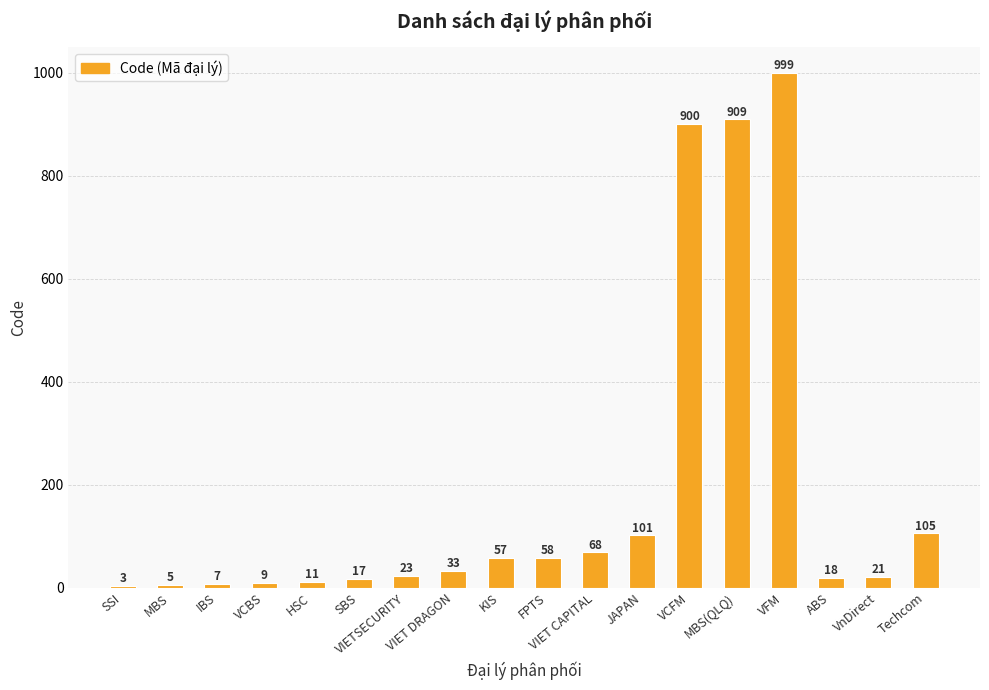

What value does the data have at KIS, to the nearest 100?

100